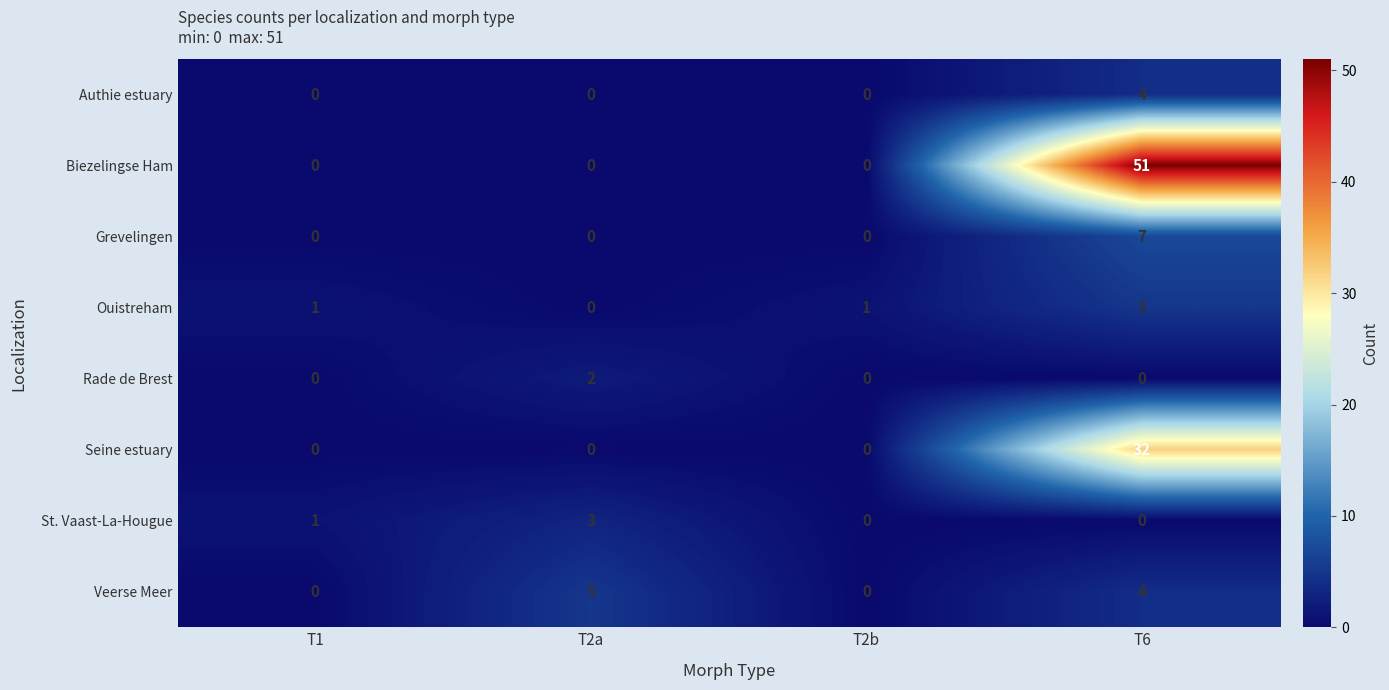

The Veerse Meer series shows 5 at T2a. True or false?

True